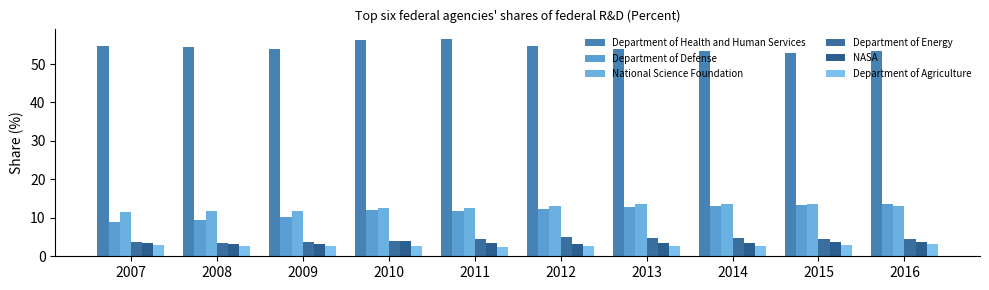

What is the sum of all Department of Energy values?

43.1